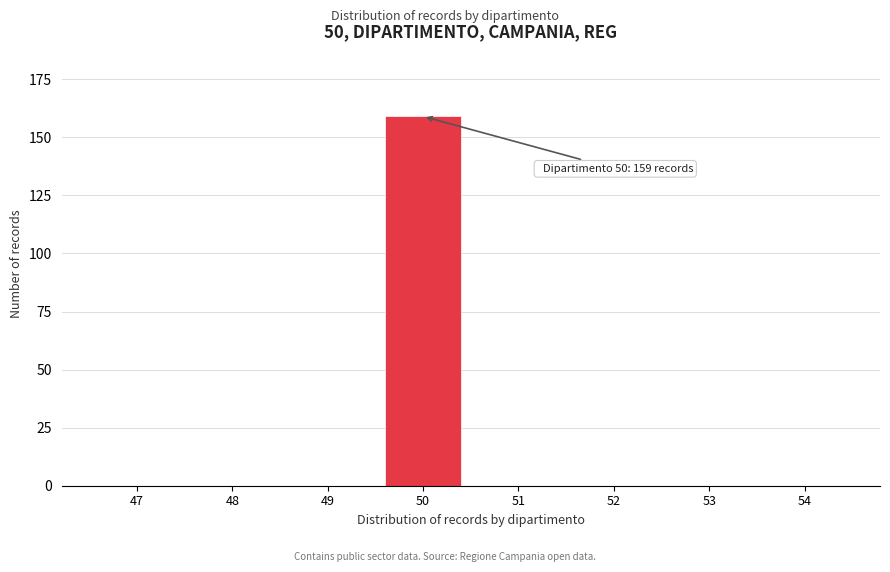

Reading left to right, what are all the values shown in this chart?

47=0	48=0	49=0	50=159	51=0	52=0	53=0	54=0